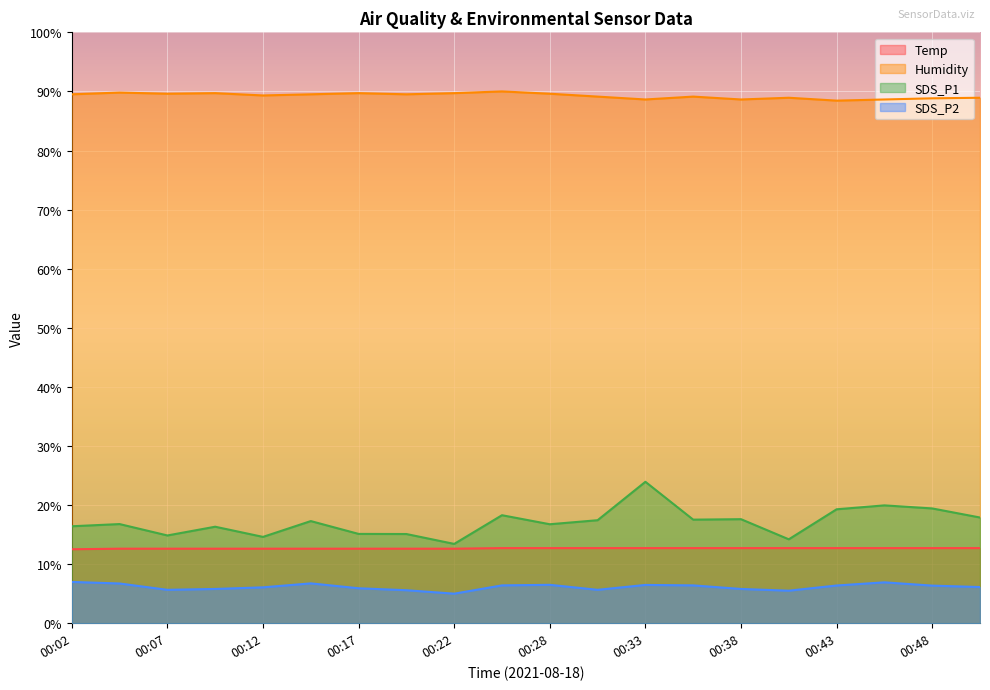

True or false: Humidity and Temp intersect in this chart.

False